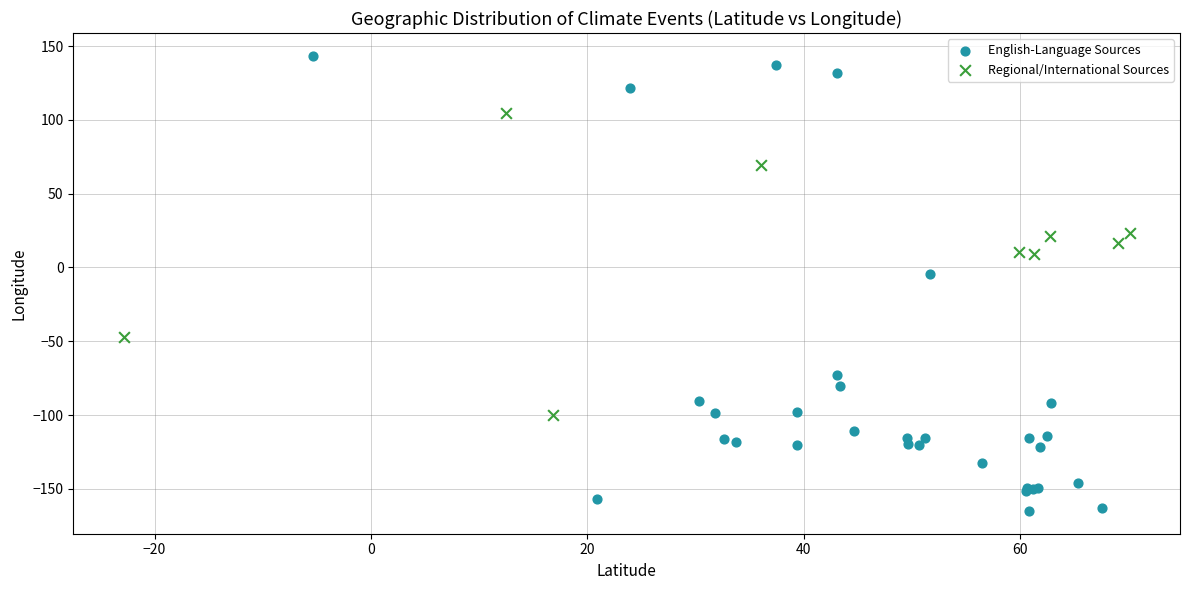

Which series contains the lowest Y value?

English-Language Sources